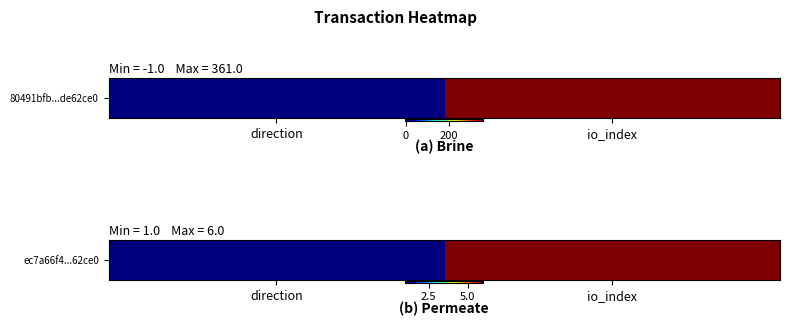

Reading right to left, what are all the values shown in this chart?

6	1